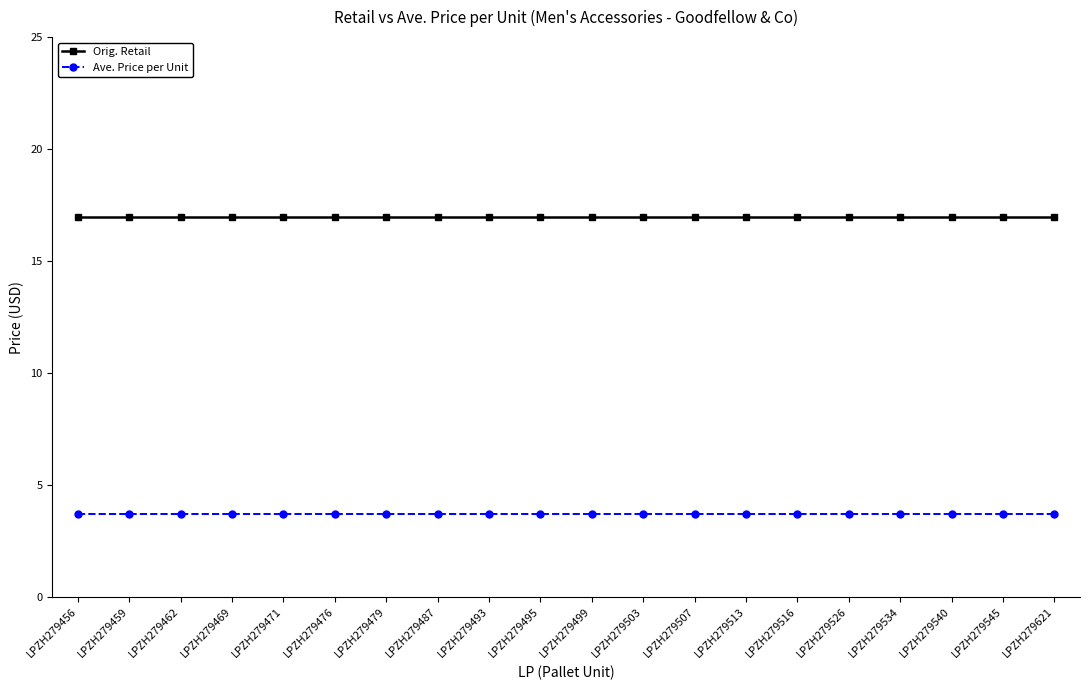

Does the chart display data point markers on the line(s)?

Yes